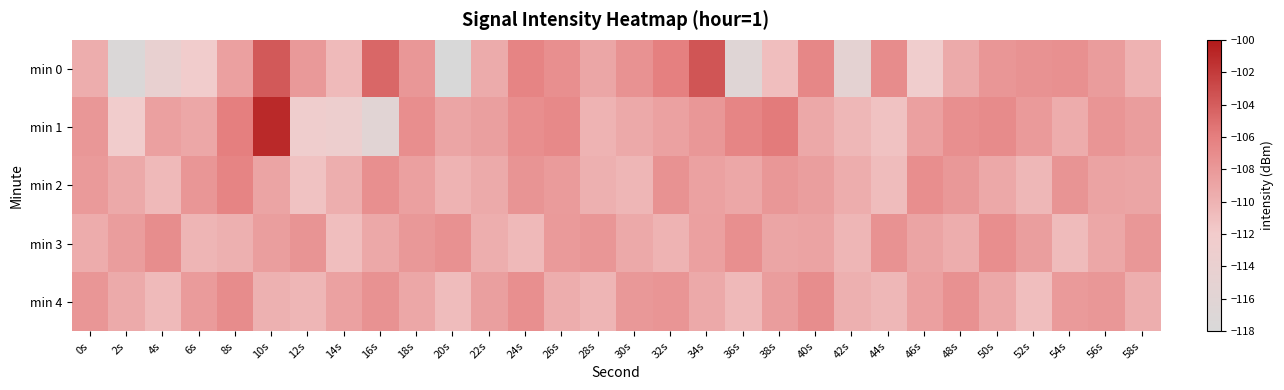

How many distinct data groups are displayed?

5